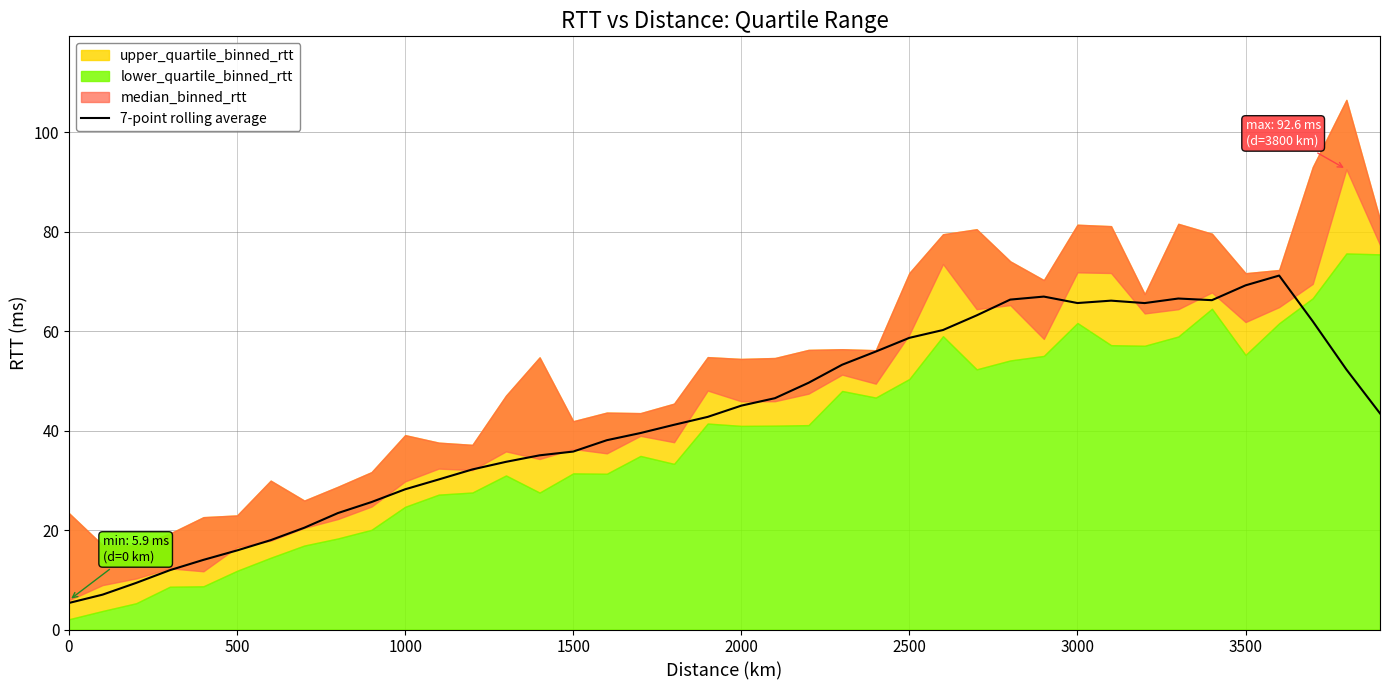

What is the minimum value for 7-point rolling average?

5.3